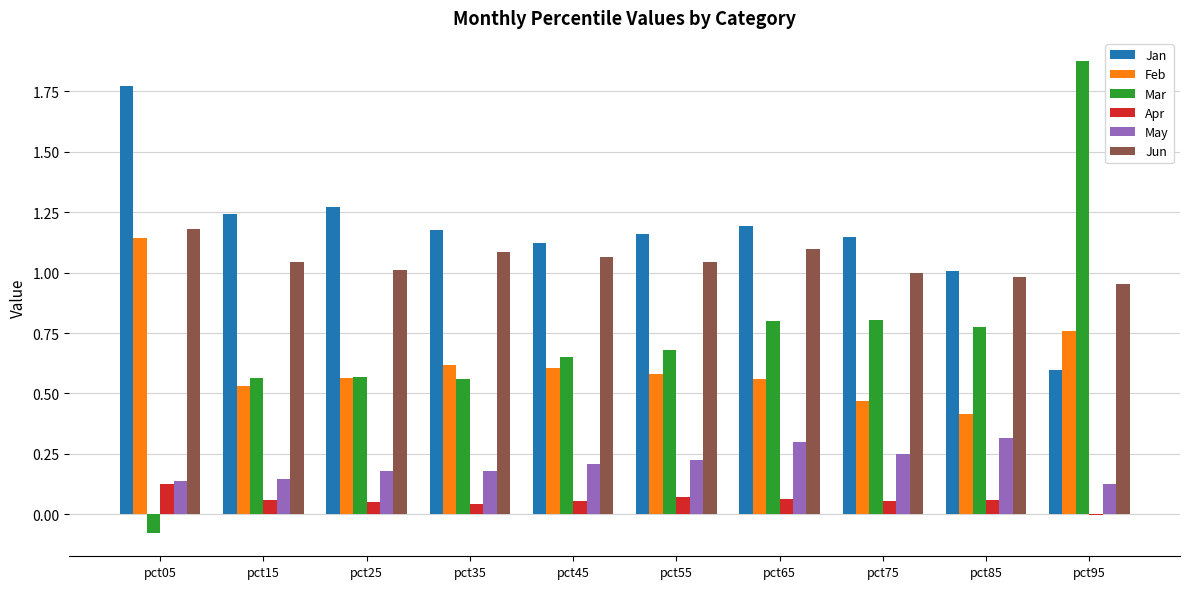

How many Feb values are between 0 and 1?

9